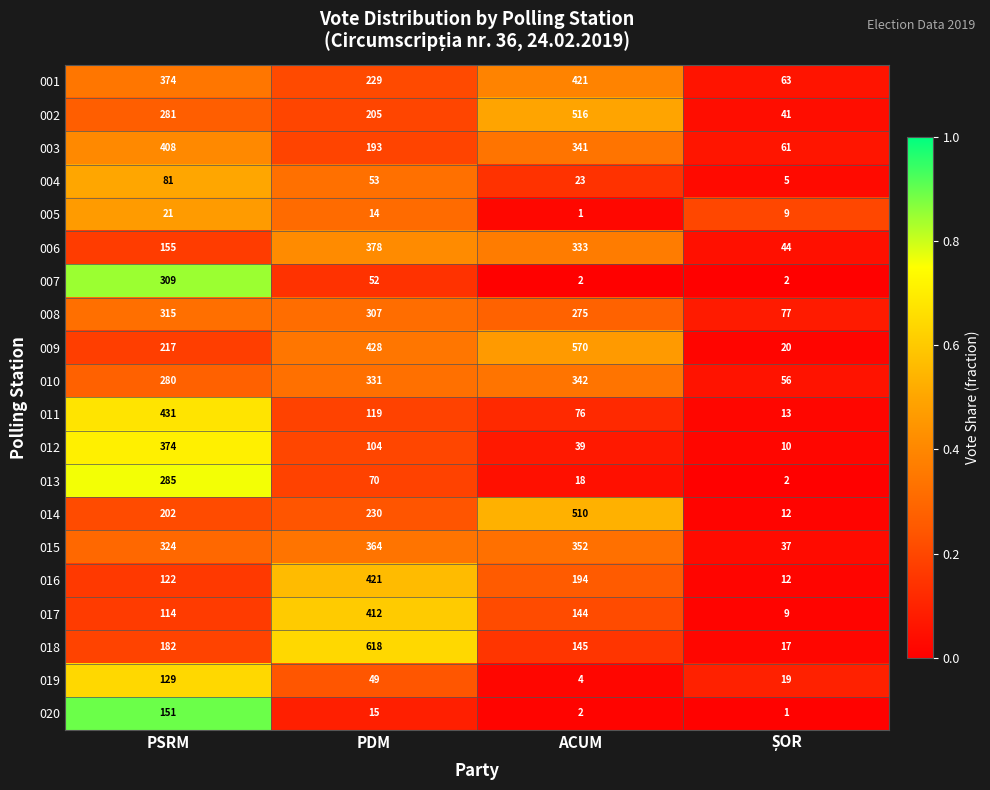

What is the greatest value displayed?

618